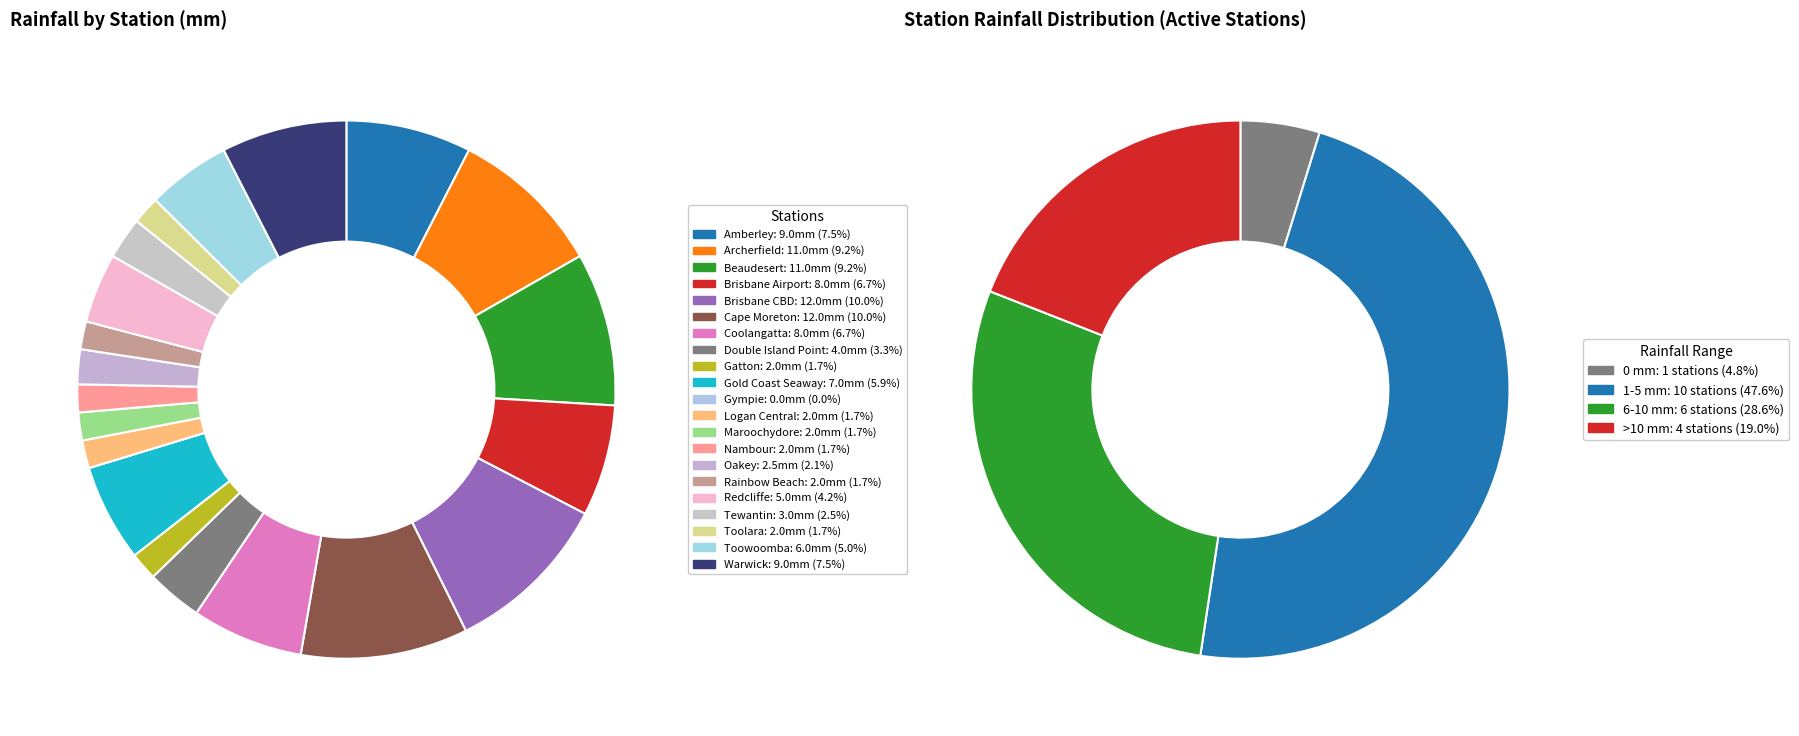

Count the number of slices in the pie.

21